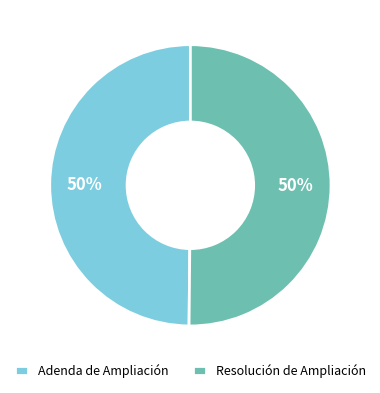

Count the number of slices in the pie.

2